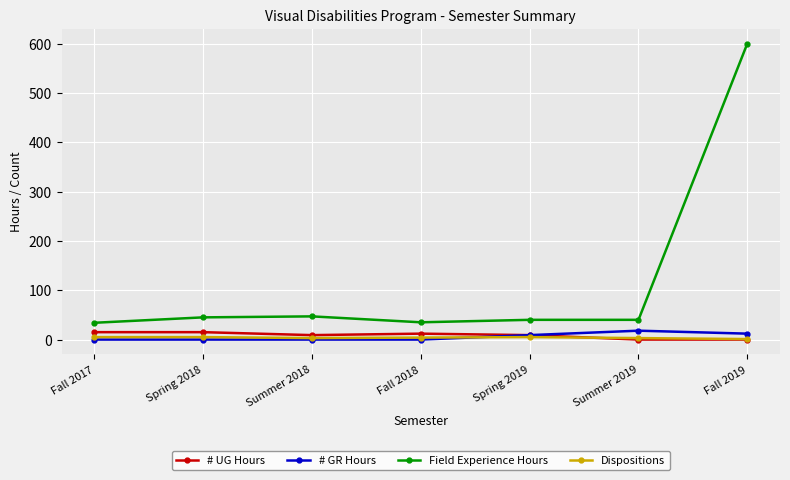

Which series has the widest spread of values?

Field Experience Hours